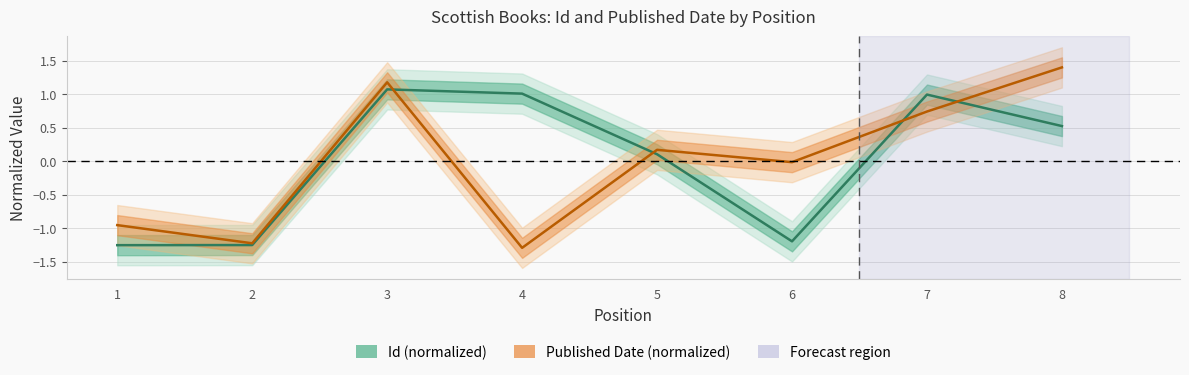

Read the Published Date (normalized) value at 8.

1.4